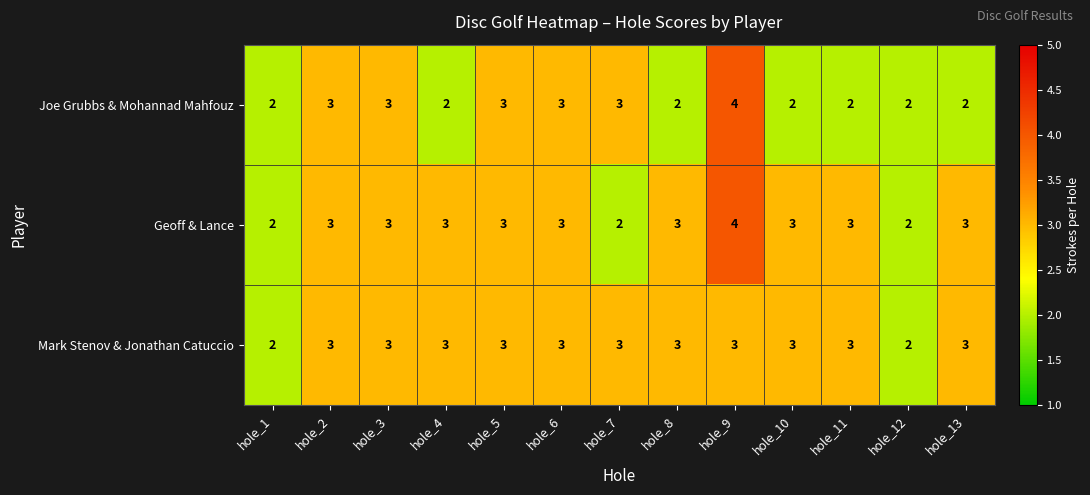

What is the highest value of the Geoff & Lance series?

4